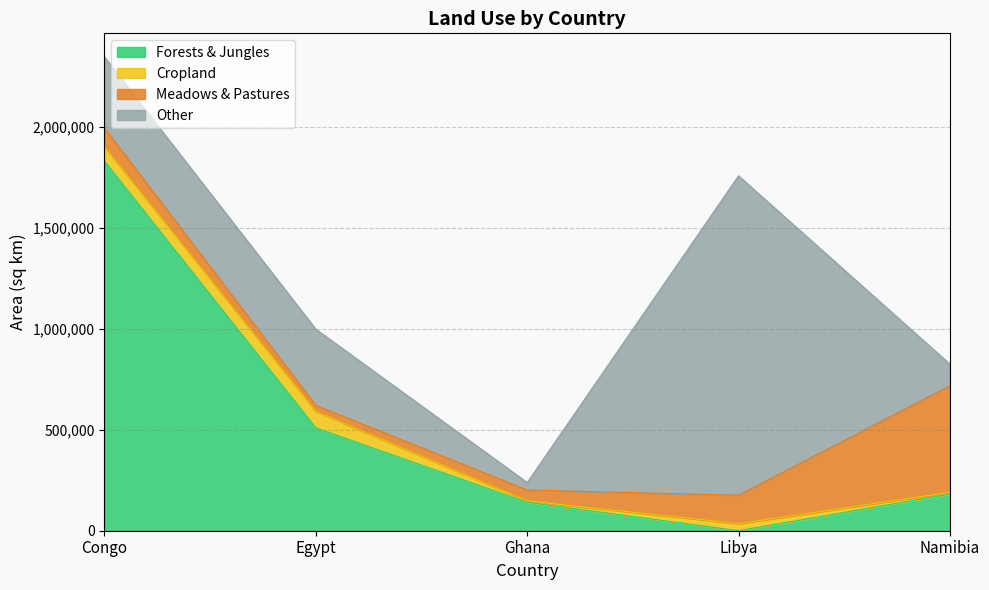

Reading left to right, transcribe all the data shown in this chart.

Forests & Jungles: Congo=1829174.1	Egypt=508846.9	Ghana=140734.5	Libya=0.0	Namibia=181526.0
Cropland: Congo=70352.9	Egypt=81814.6	Ghana=7156.0	Libya=35140.0	Namibia=8251.2
Meadows & Pastures: Congo=93803.8	Egypt=29932.2	Ghana=53669.9	Libya=140560.0	Namibia=528075.5
Other: Congo=351764.2	Egypt=377145.3	Ghana=36972.6	Libya=1581300.0	Namibia=107265.3